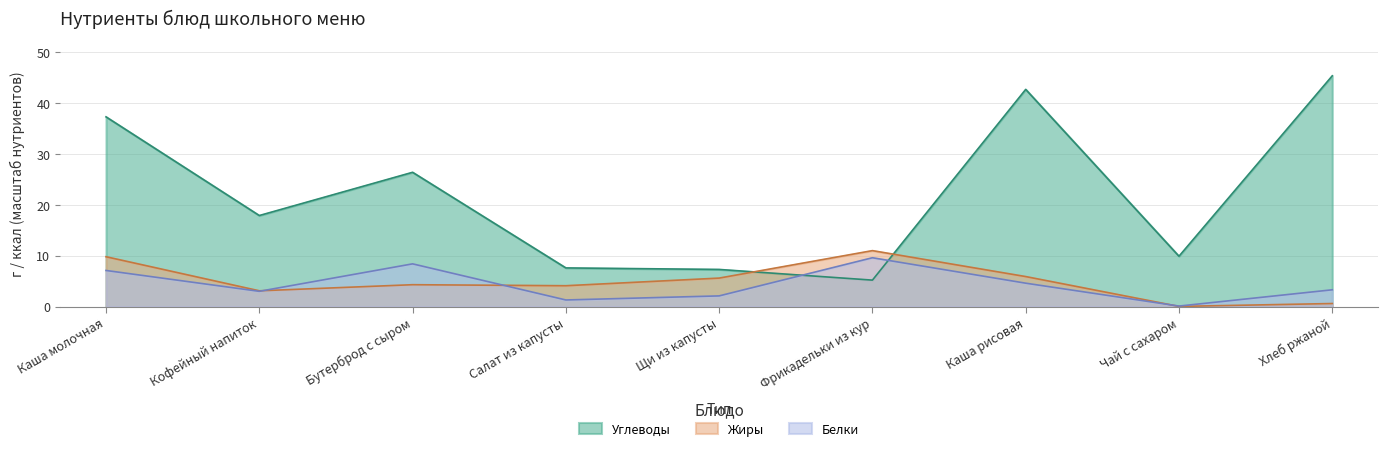

What is the spread (max minus min) of values at Каша рисовая?

38.1